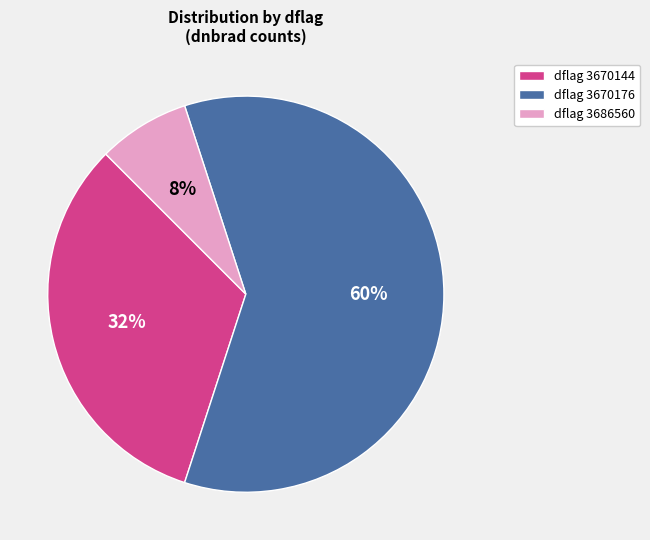

Which category has the biggest portion of the pie?

dflag 3670176